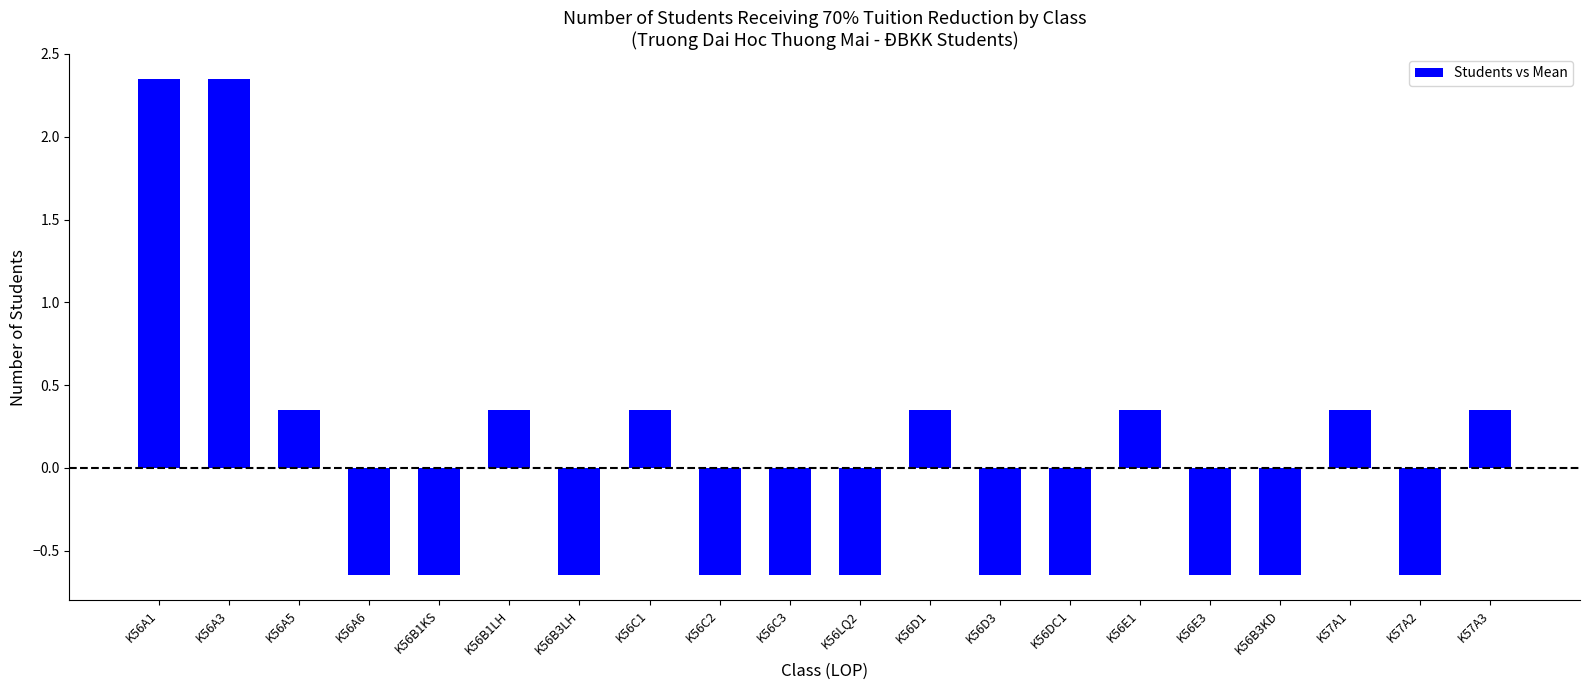

How many values exceed 0?

9